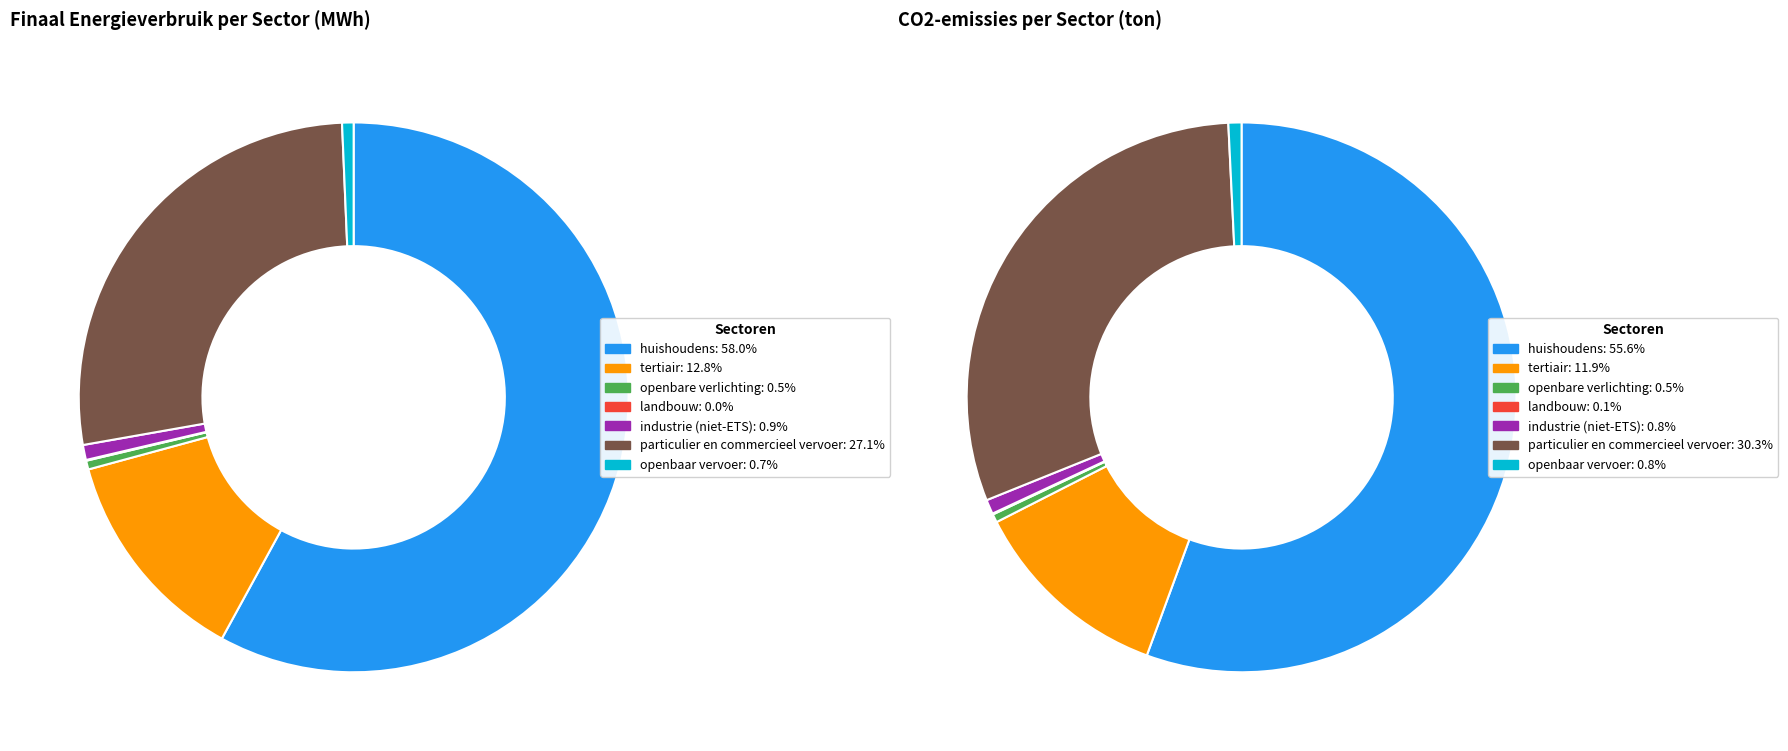

Which series changed the most between tertiair and openbare verlichting?

Energy (MWh)